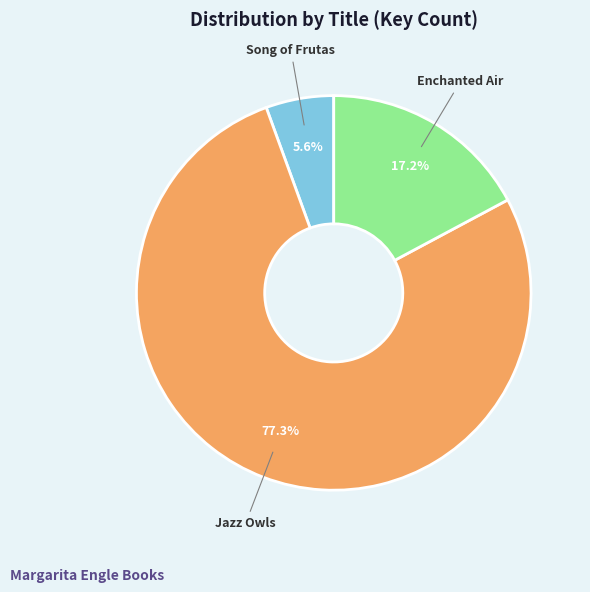

Is there any slice that represents more than half of the pie?

Yes